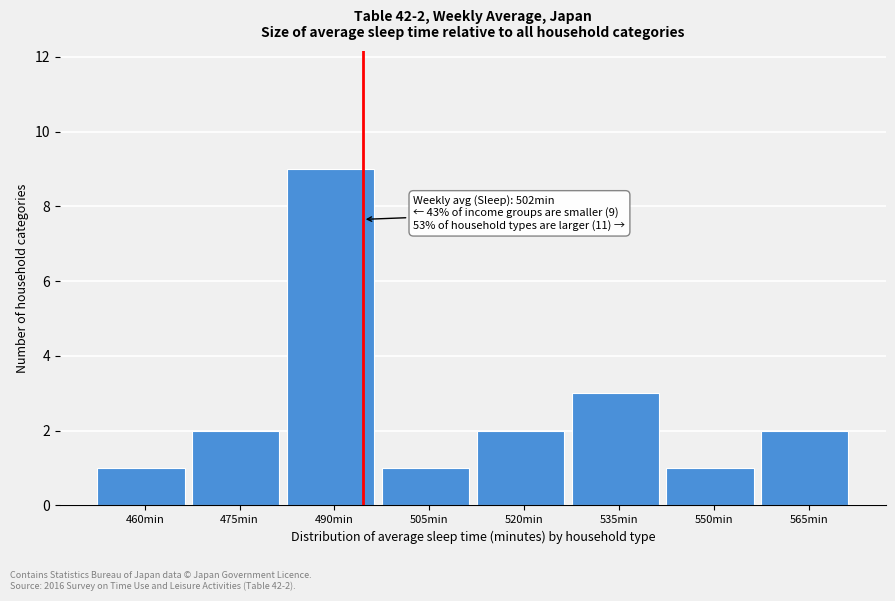

Reading left to right, list all the values displayed in this chart.

1	2	9	1	2	3	1	2